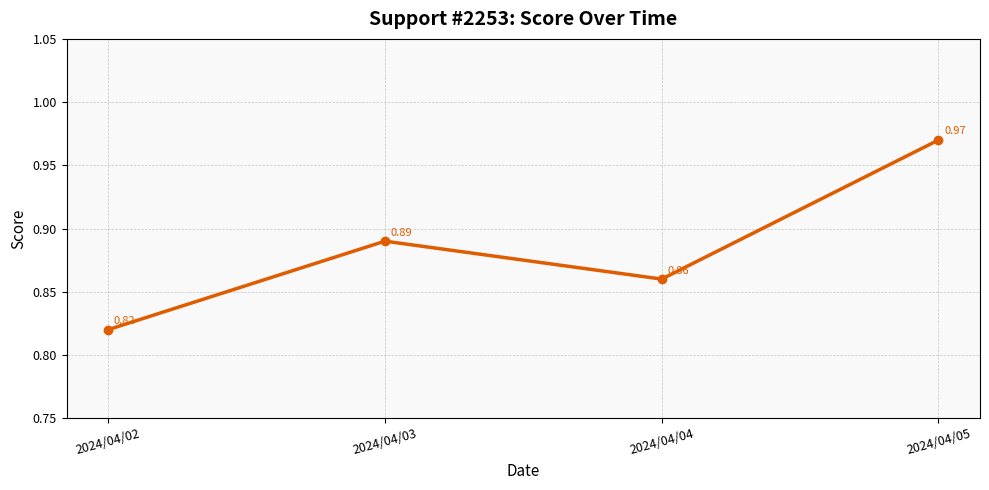

What is the sum of all values?

3.5